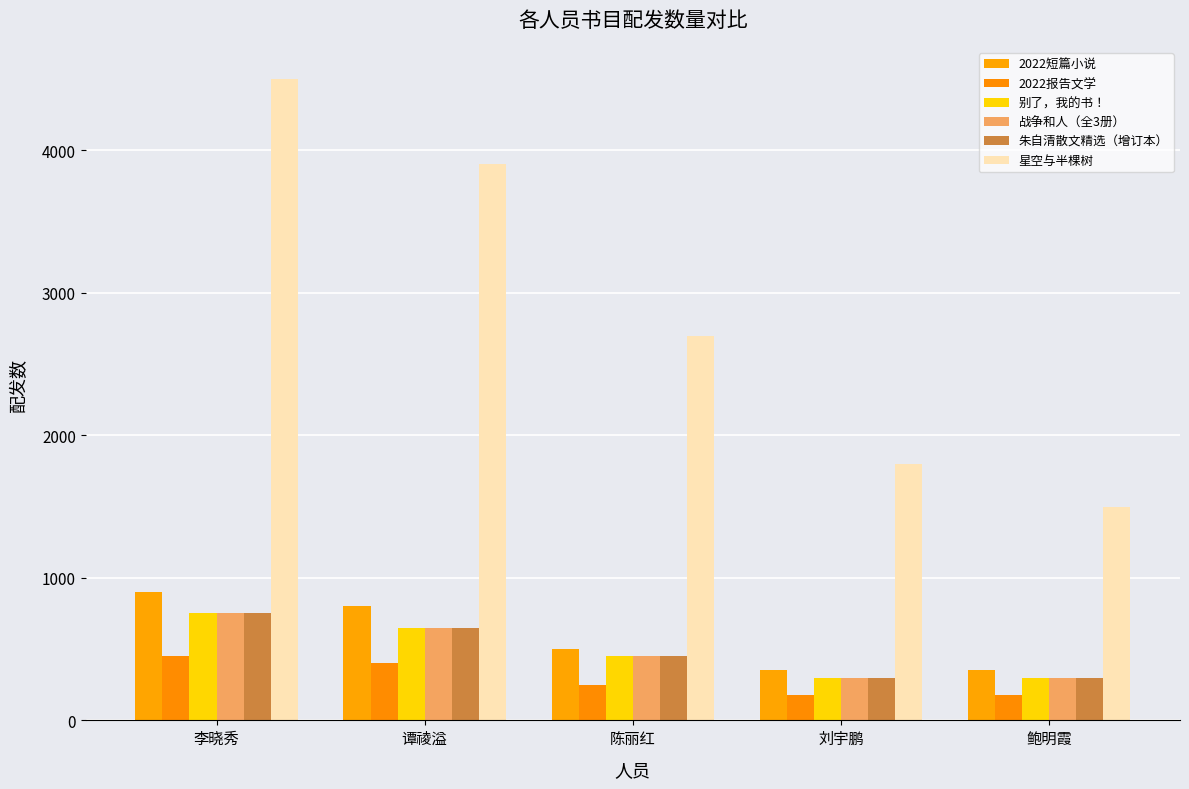

What is the label of the 2nd bar from the left?

谭祾溢